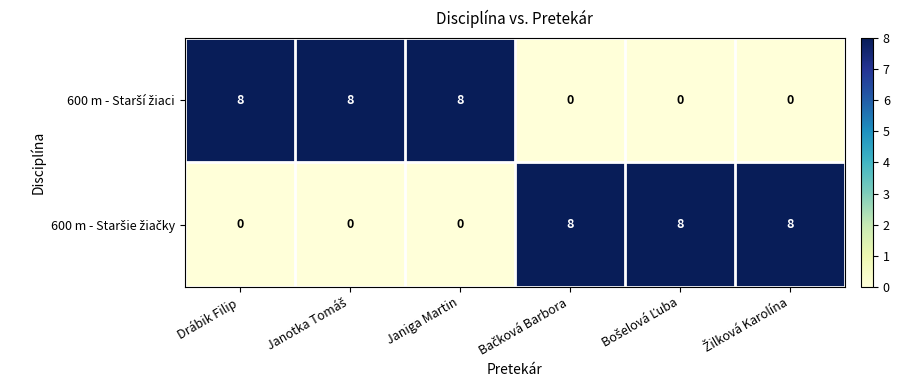

How many series are shown in this chart?

2